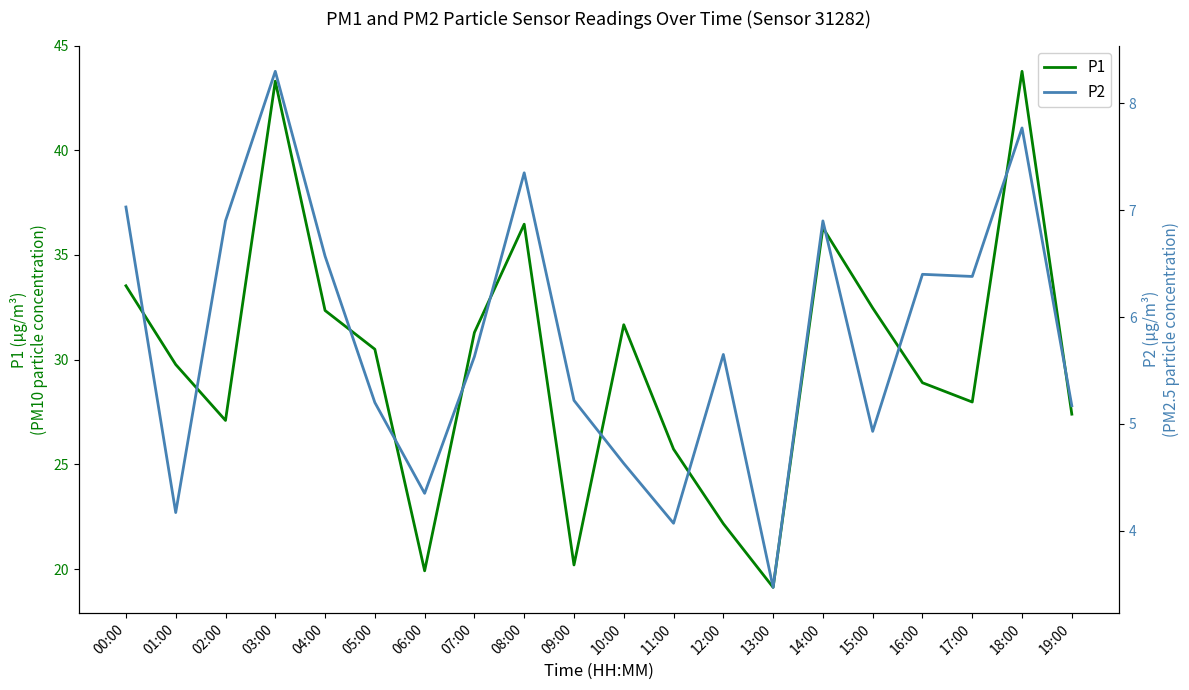

Which series has the widest spread of values?

P1